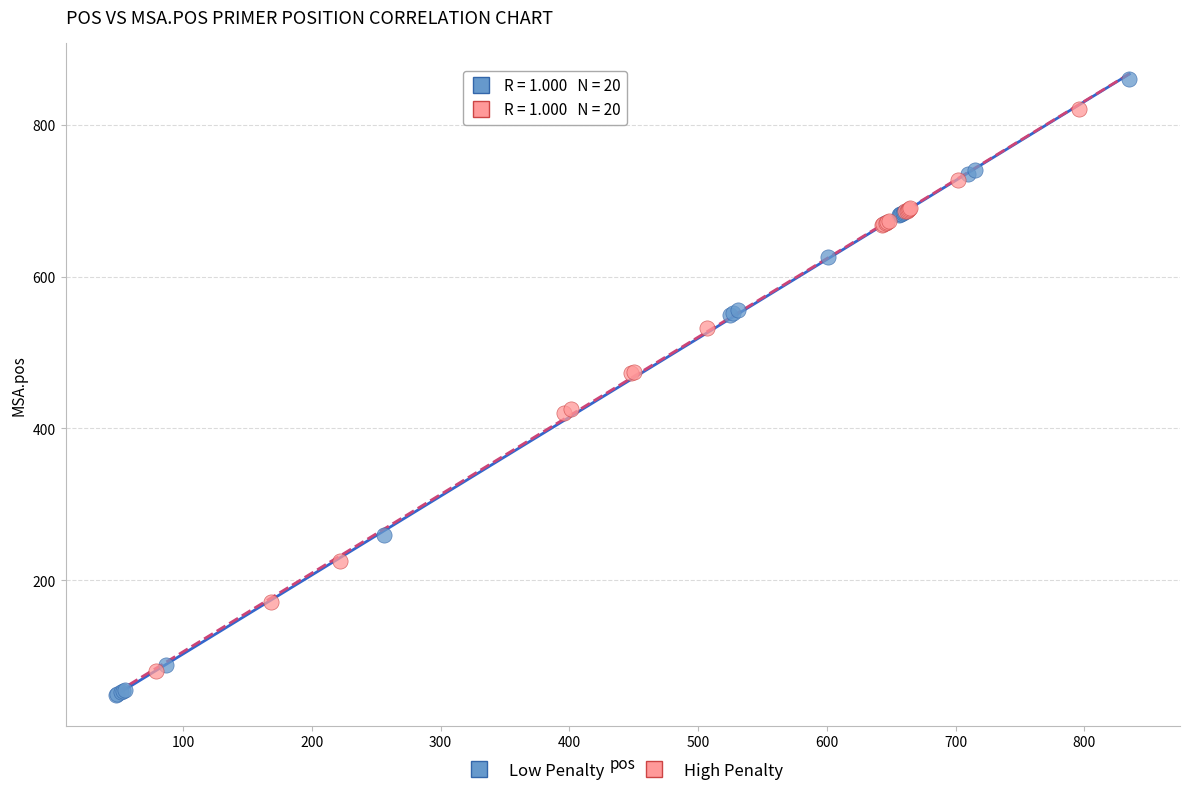

Which series has the largest Y range (max minus min)?

Low Penalty